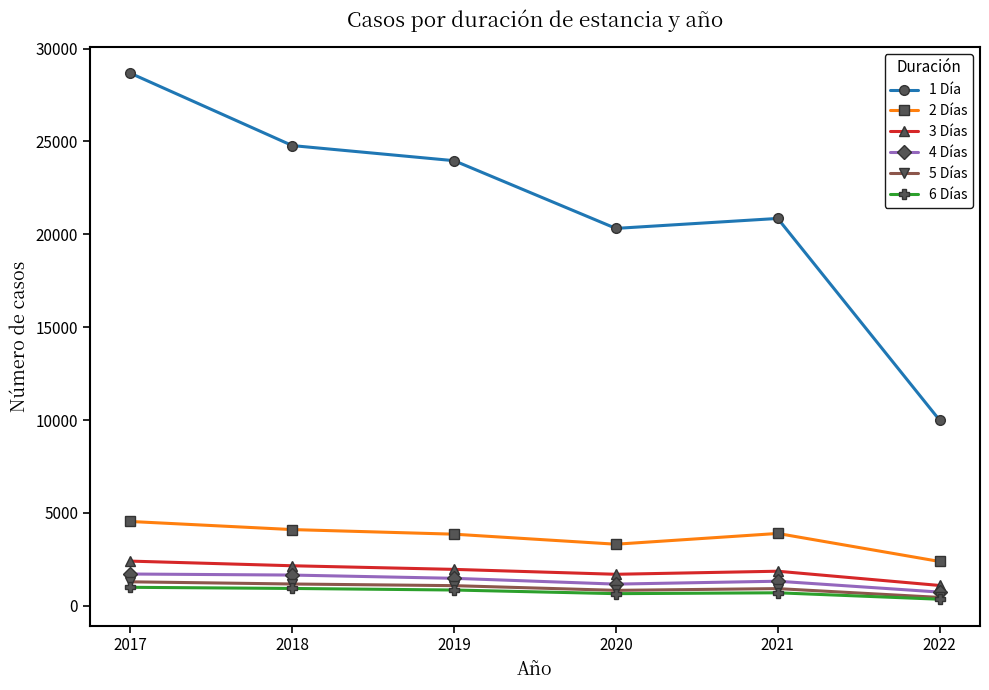

What is the approximate value of 1 Día at 2021?

20853